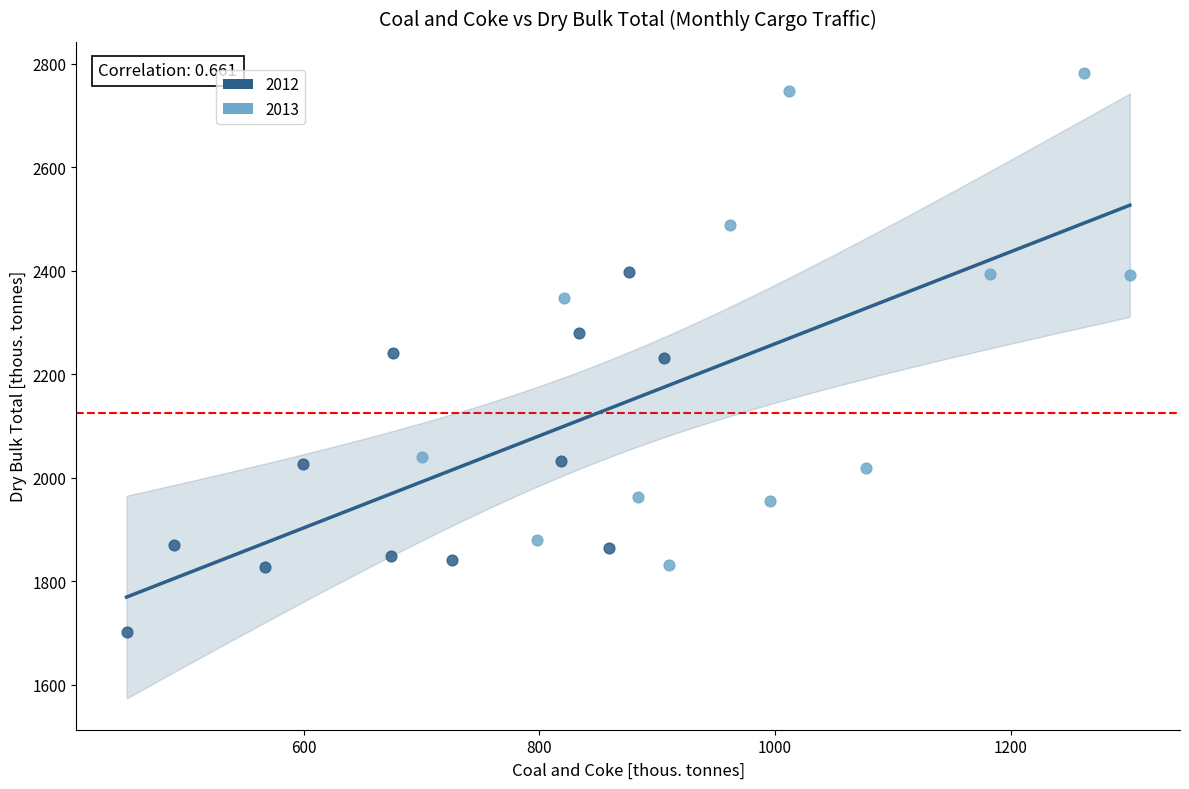

Which series contains the highest Y value?

2013